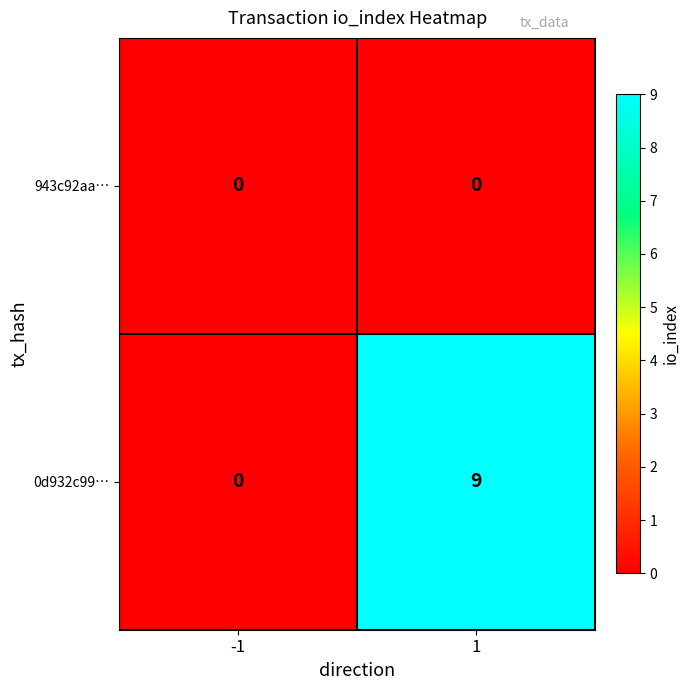

Which series has the widest spread of values?

0d932c99…